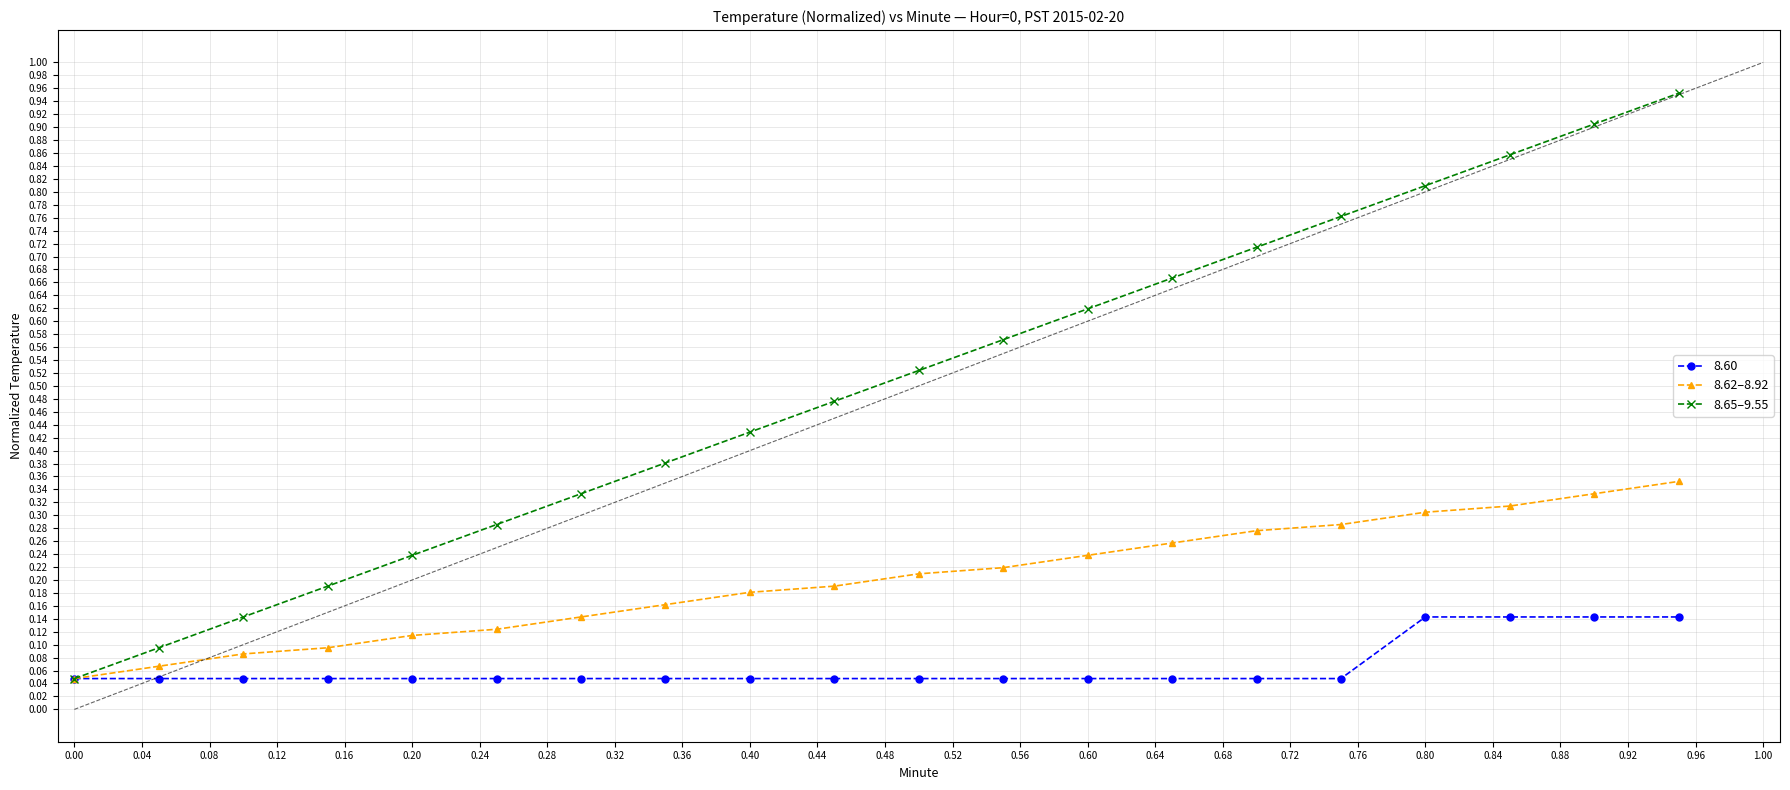

Which series has the widest spread of values?

8.65–9.55